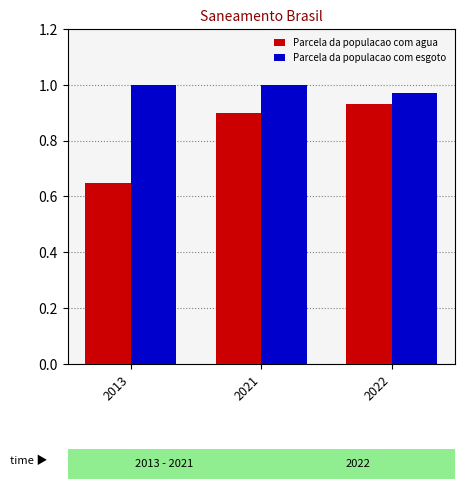

The Parcela da populacao com agua series shows 0.9 at 2013. True or false?

False